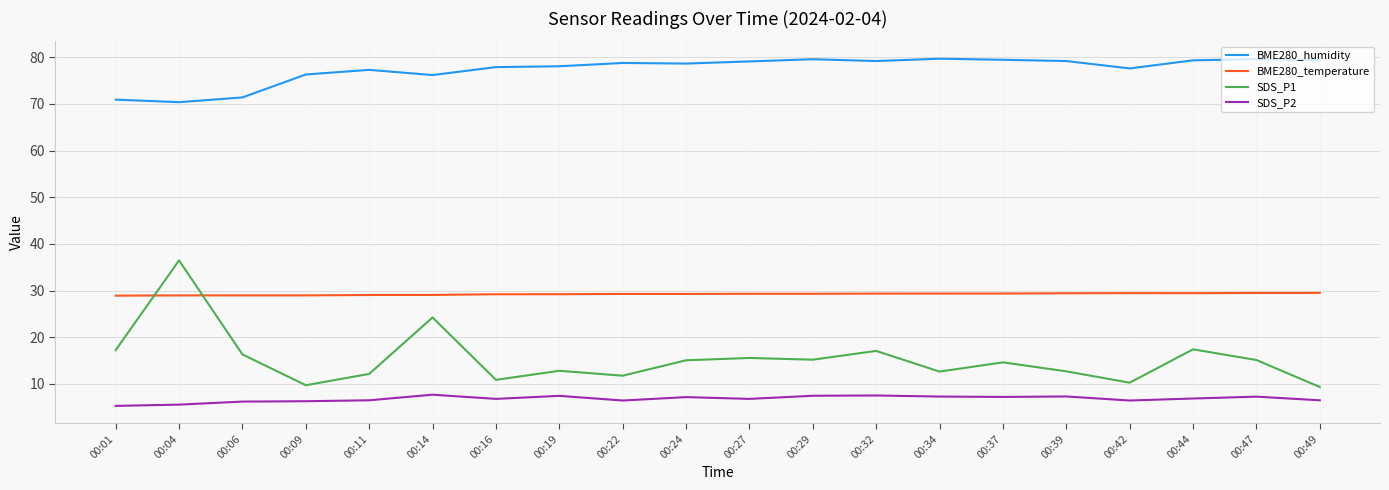

Which series changed the most between 00:11 and 00:44?

SDS_P1